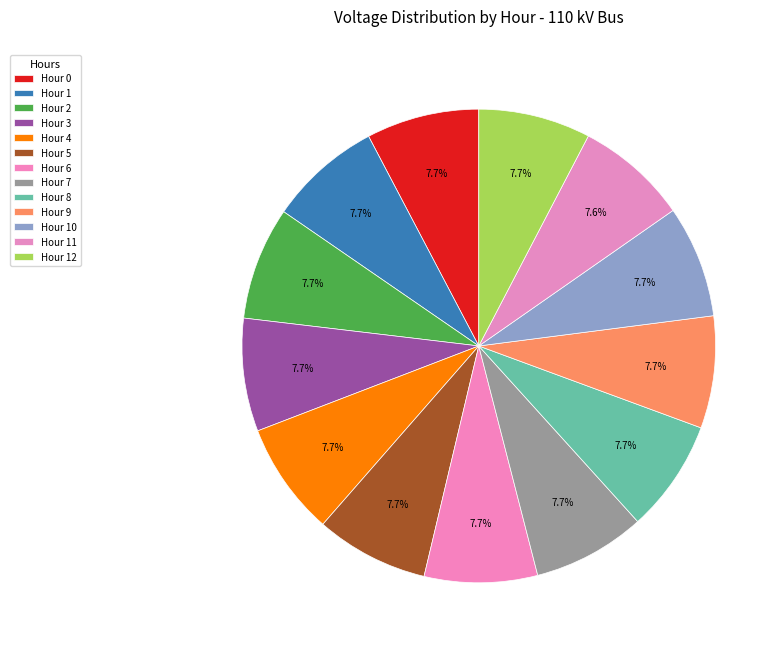

How many segments does this pie chart have?

13